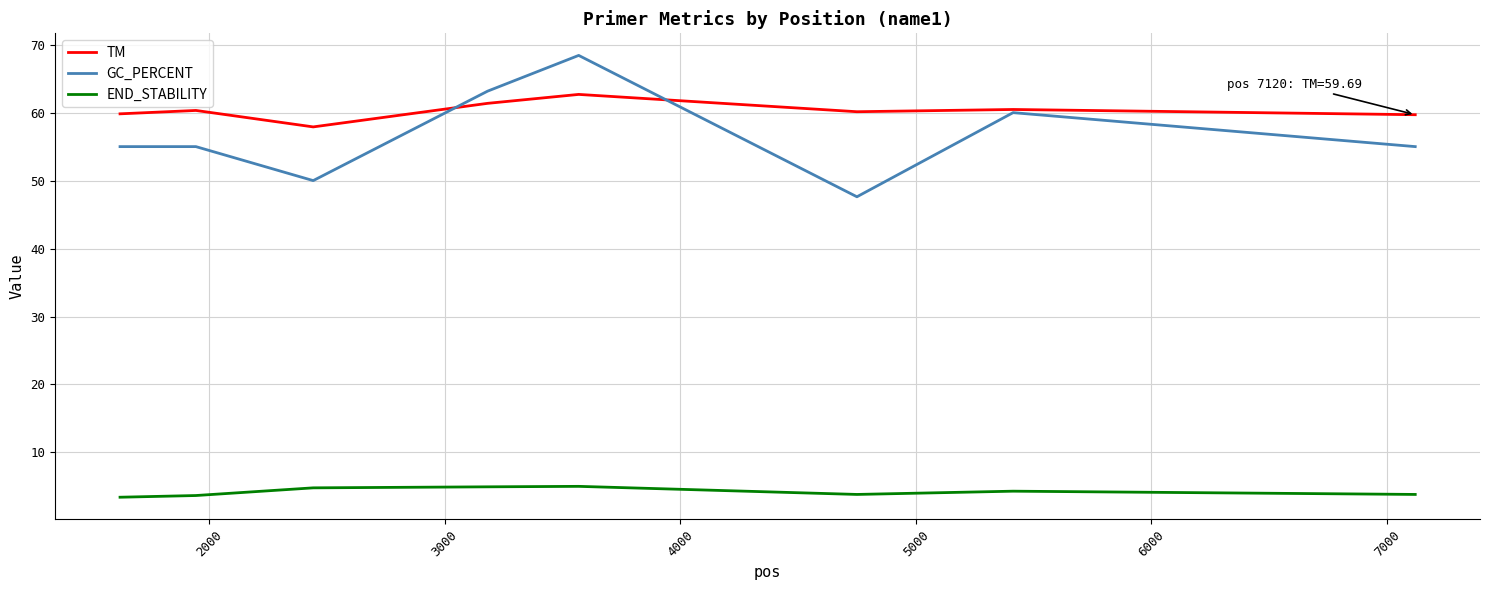

True or false: END_STABILITY and TM intersect in this chart.

False